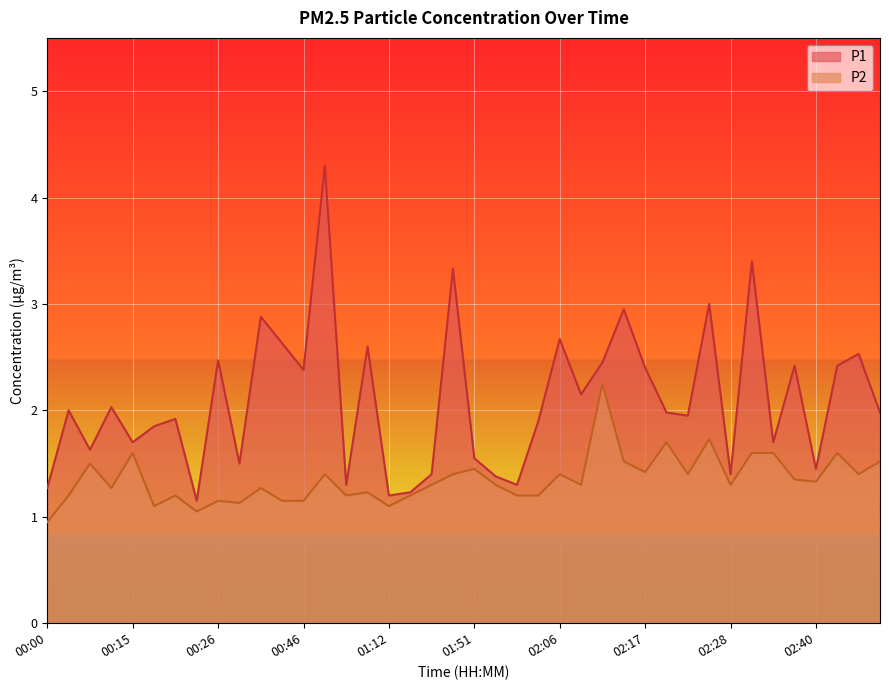

The P2 series shows 1.4 at 00:59. True or false?

True